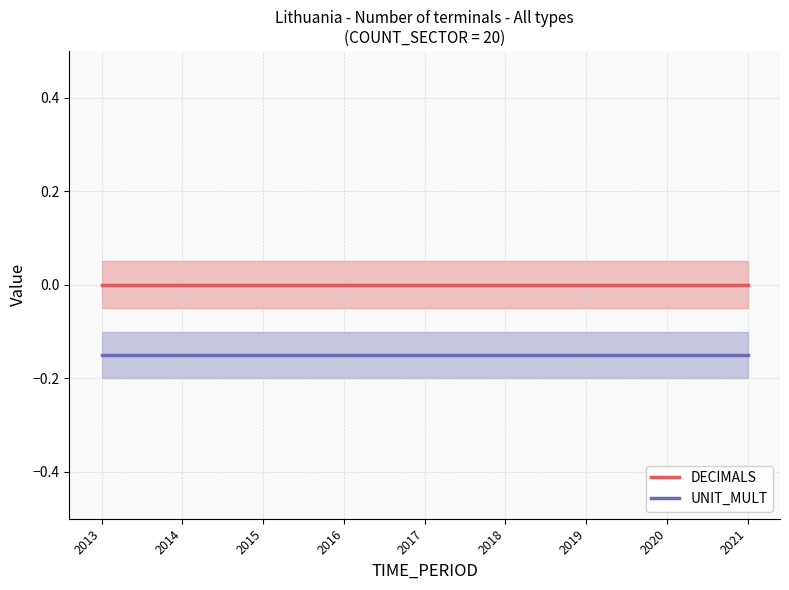

At 2020, list the series in order from smallest to largest.

UNIT_MULT, DECIMALS